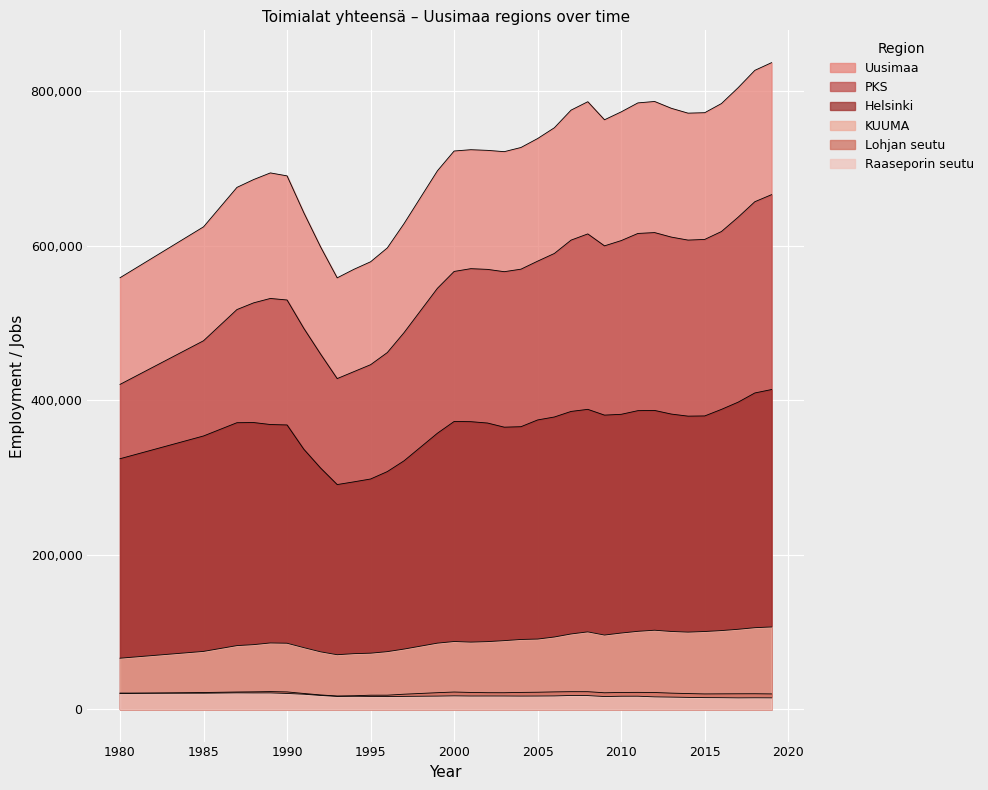

In Uusimaa, how many points are lower than both neighbors (excluding endpoints)?

4